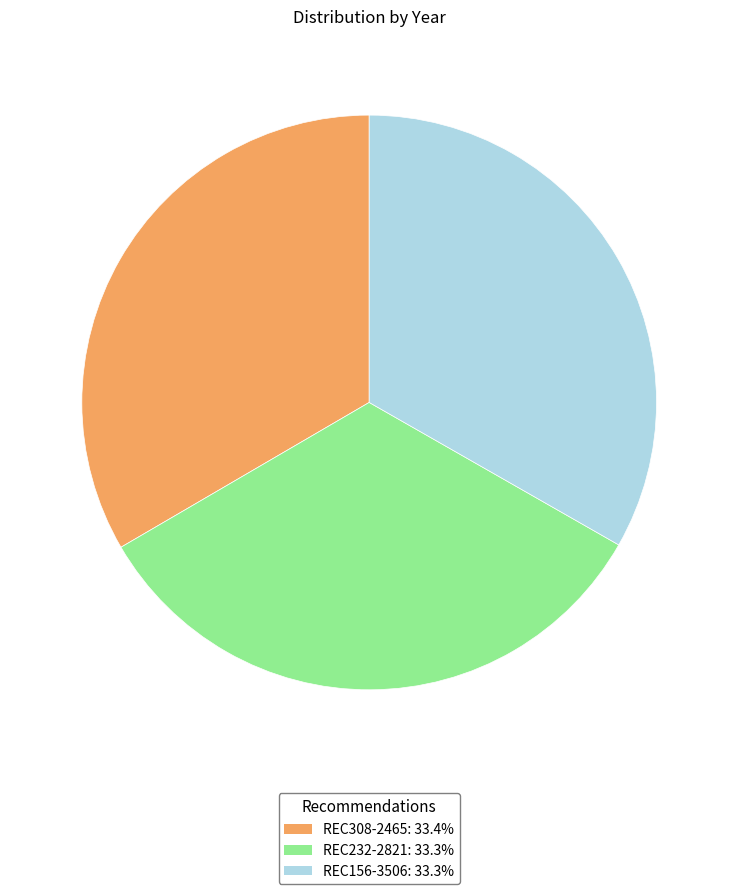

Do REC156-3506 and REC232-2821 together represent more than half of the pie?

Yes